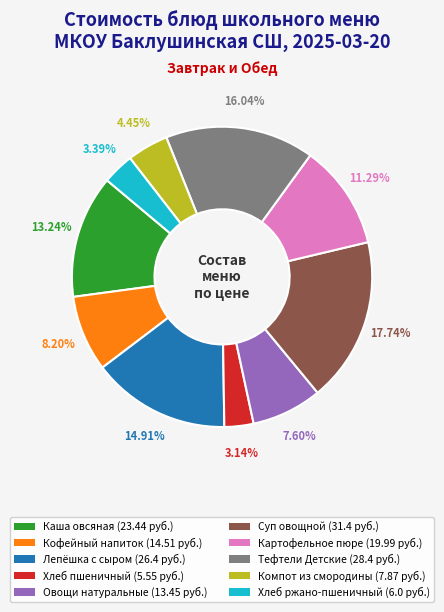

Count the number of slices in the pie.

10